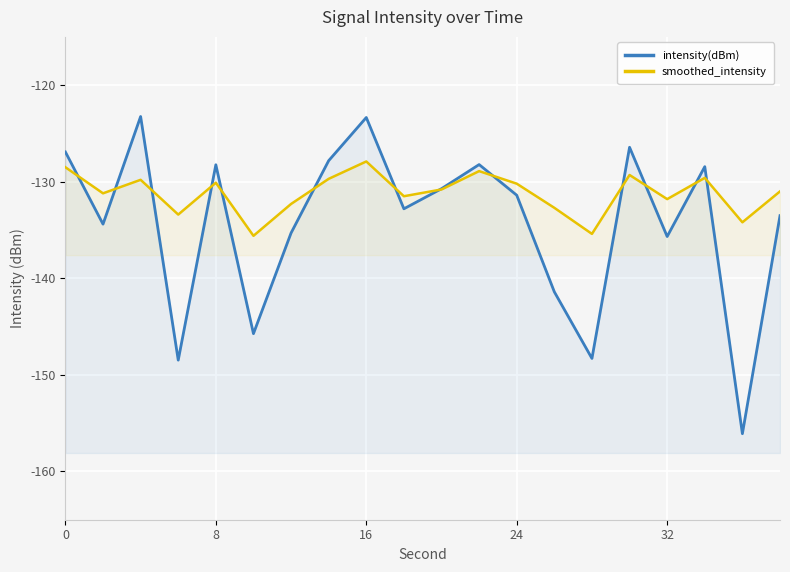

How many categories are shown in the chart?

20